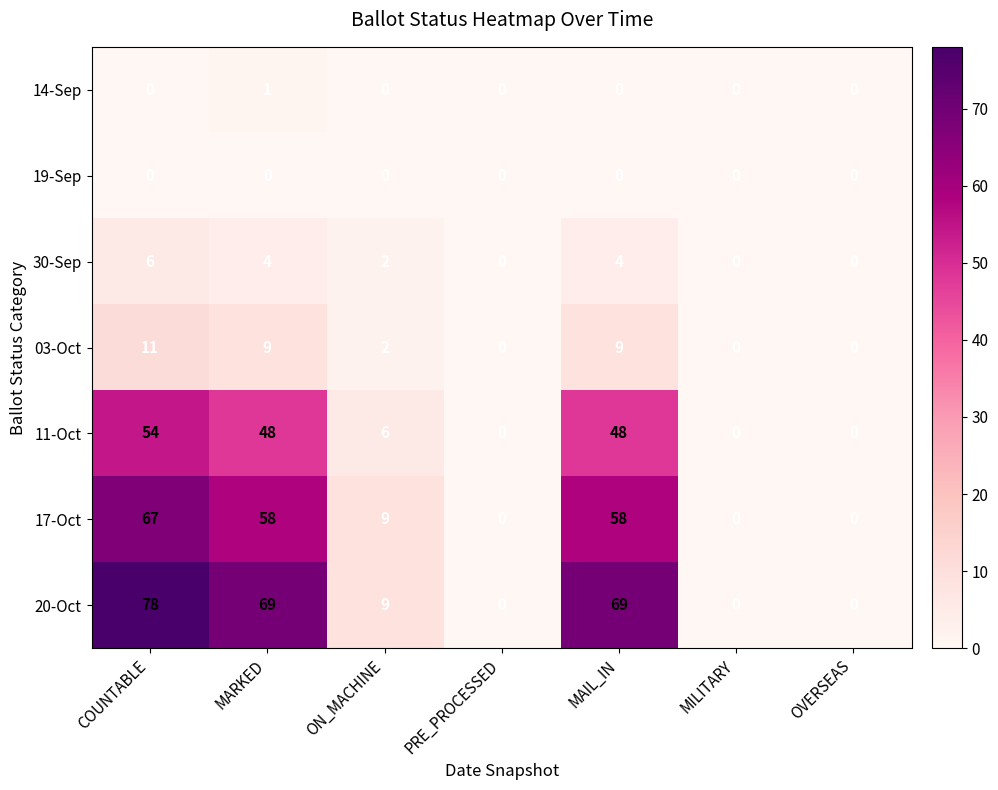

Rank the series by their maximum value, from lowest to highest.

19-Sep, 14-Sep, 30-Sep, 03-Oct, 11-Oct, 17-Oct, 20-Oct